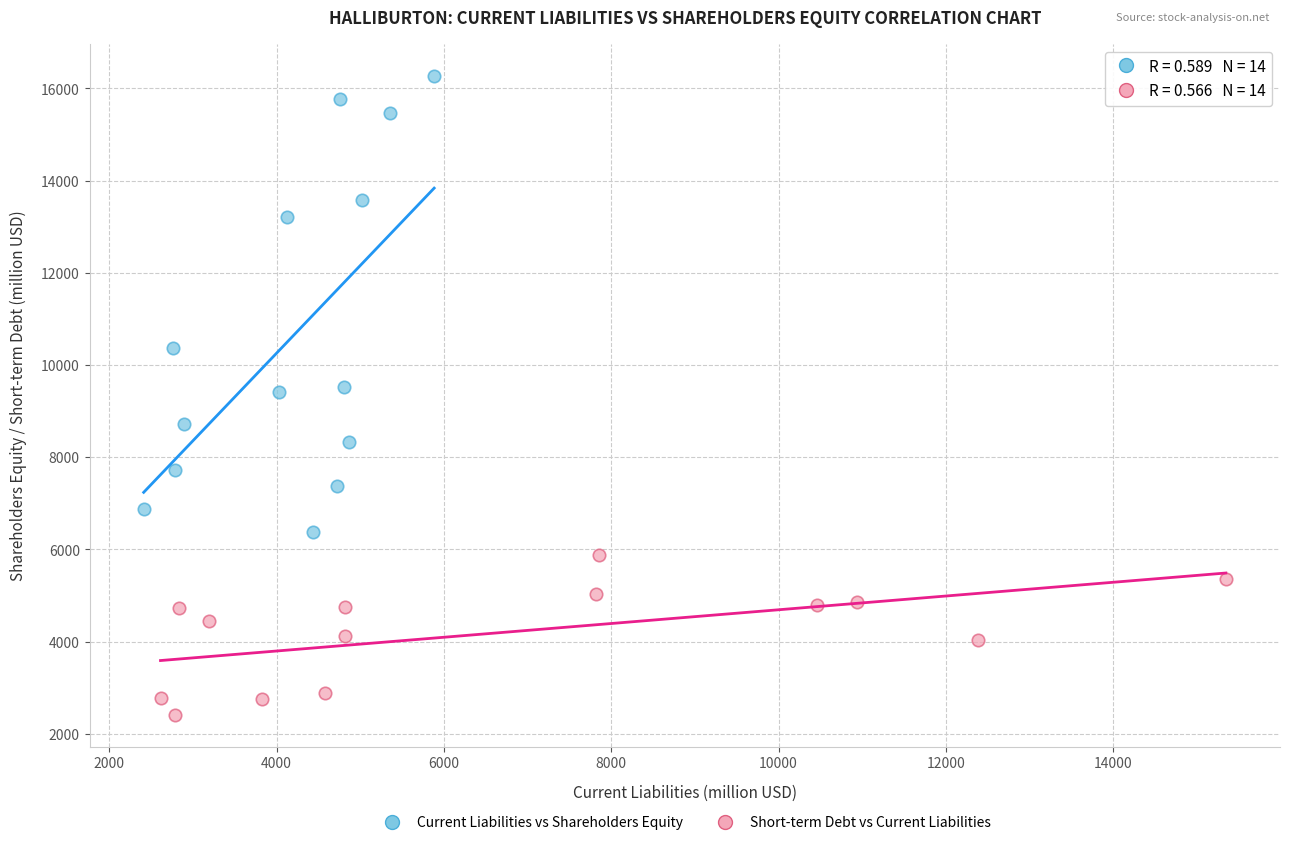

Which series contains the lowest Y value?

Short-term Debt vs Current Liabilities